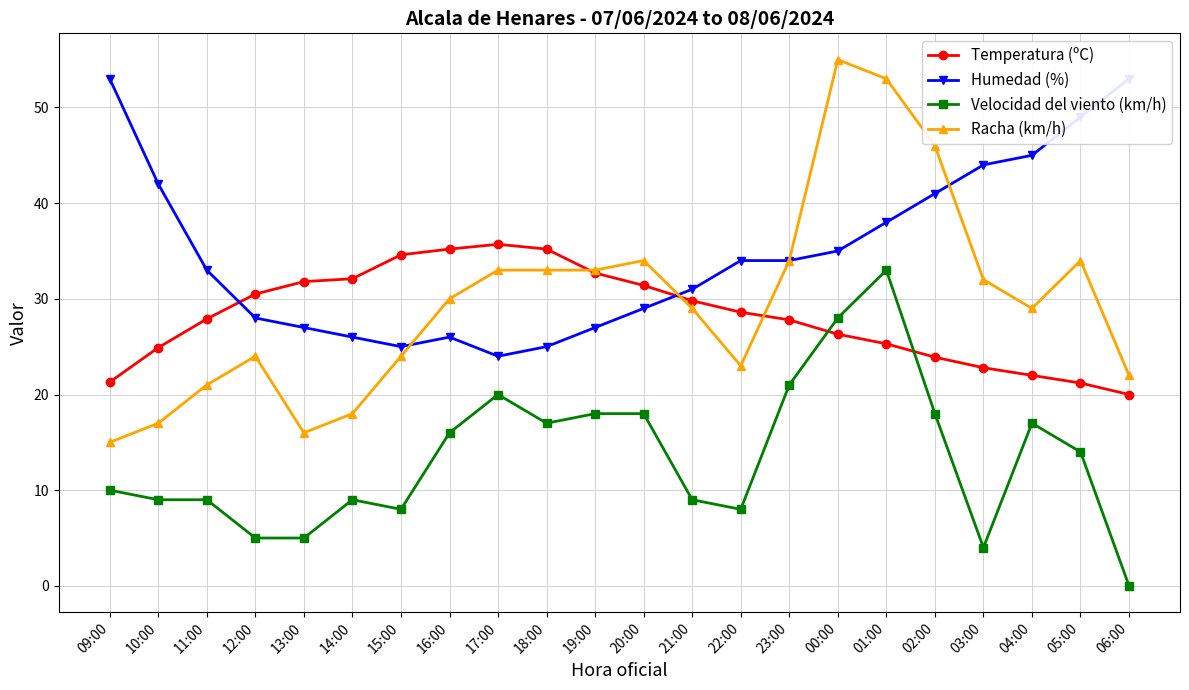

Which series has the widest spread of values?

Racha (km/h)